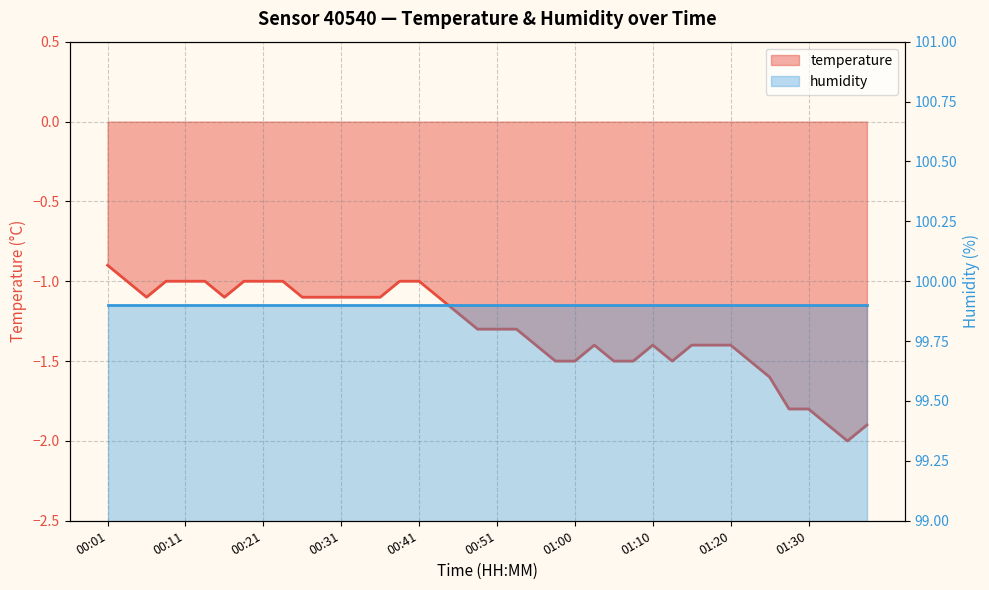

Where is the first local minimum?

00:06